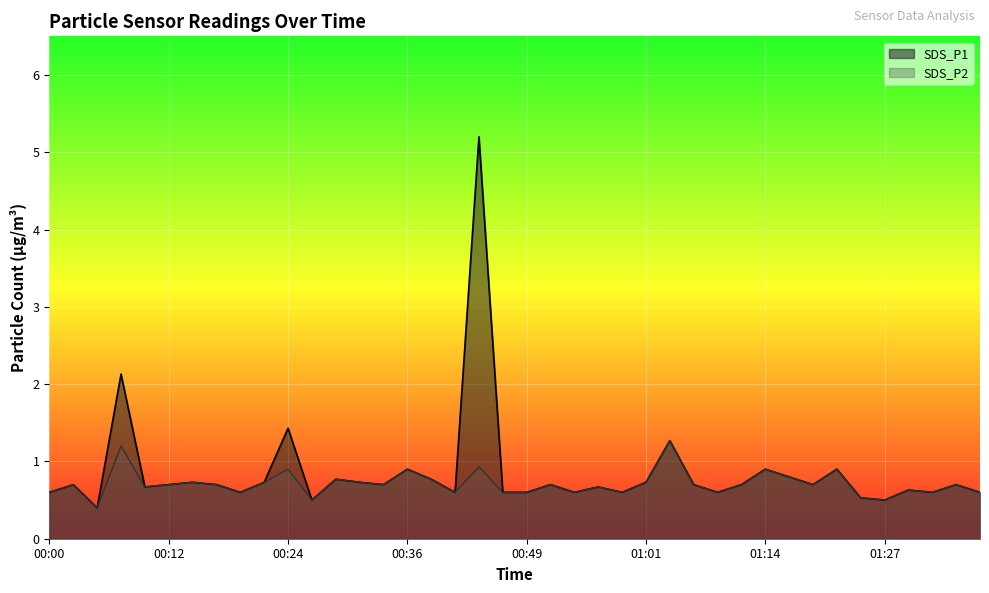

Is the value of SDS_P2 at 01:04 greater than the value of SDS_P1 at 01:16?

Yes